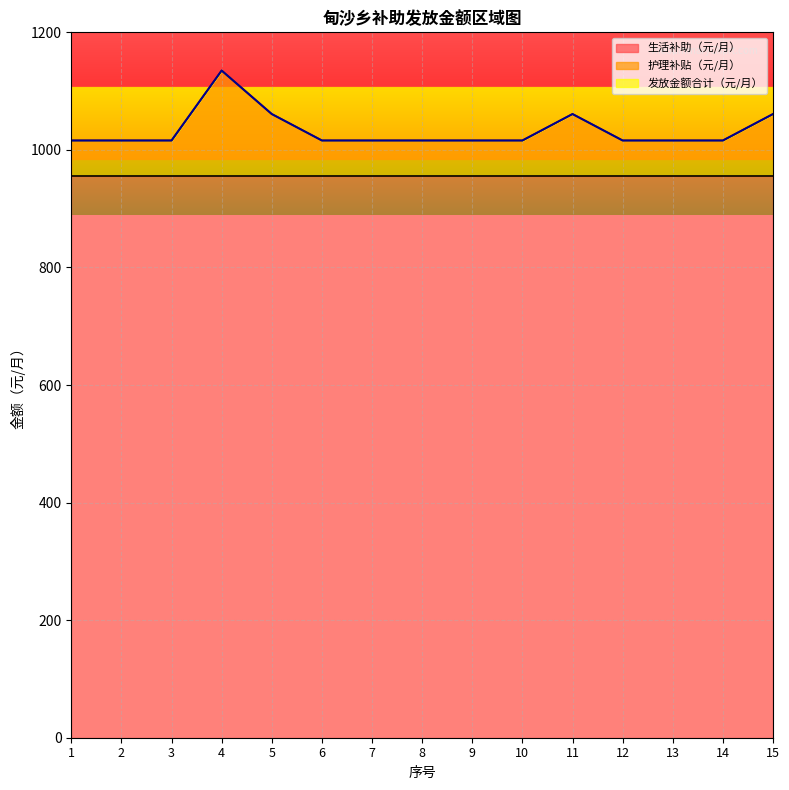

Is it true that 发放金额合计（元/月） equals 1061 at 15?

True